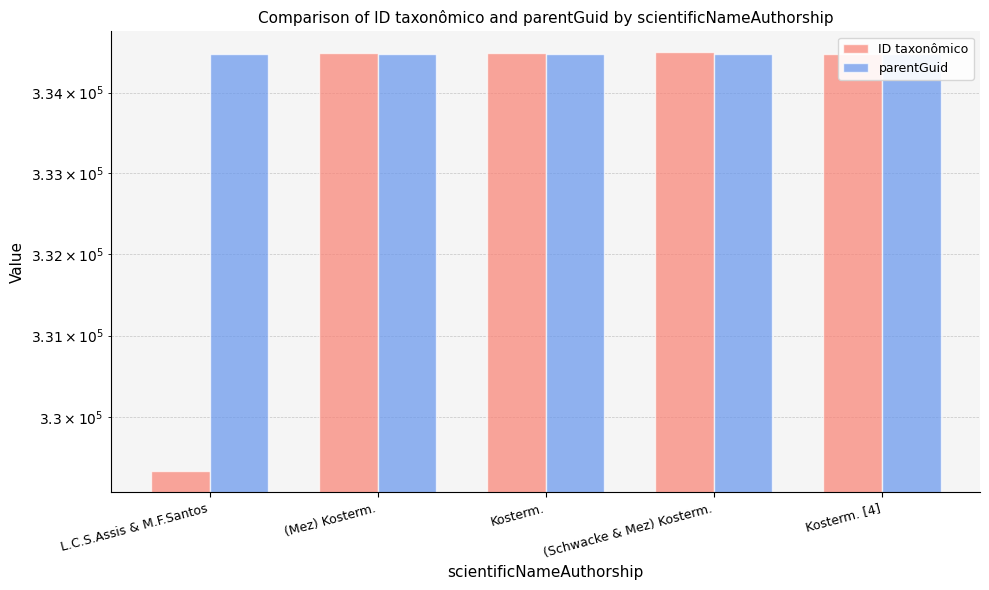

Rank the series by their average value, from highest to lowest.

parentGuid, ID taxonômico